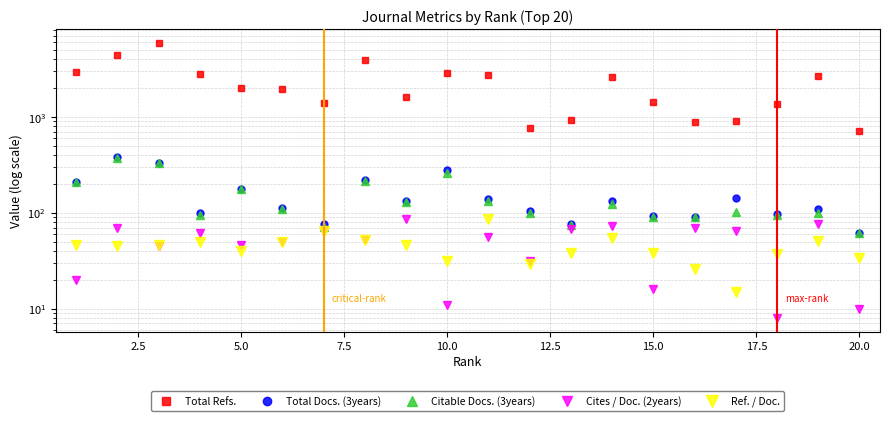

True or false: Ref. / Doc. and Total Docs. (3years) intersect in this chart.

False